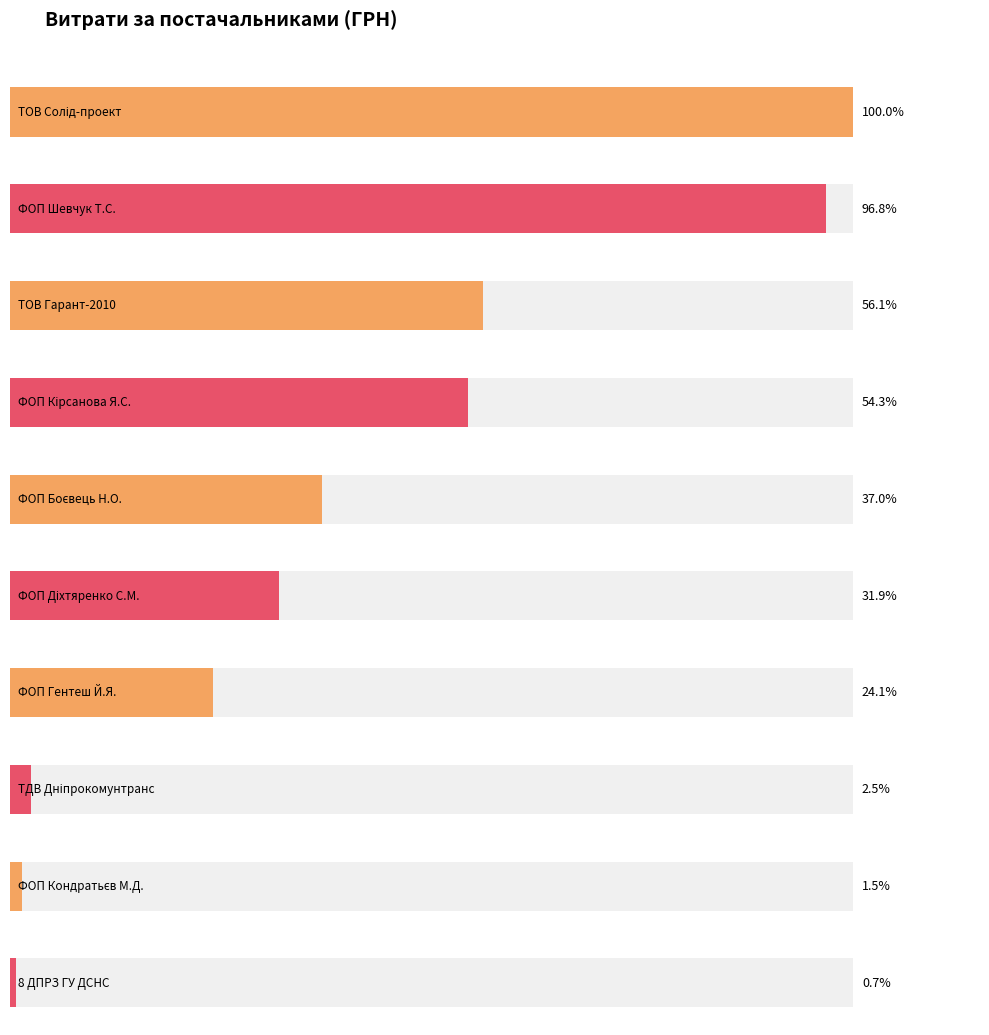

What is the difference between the maximum and minimum values?

81027.8